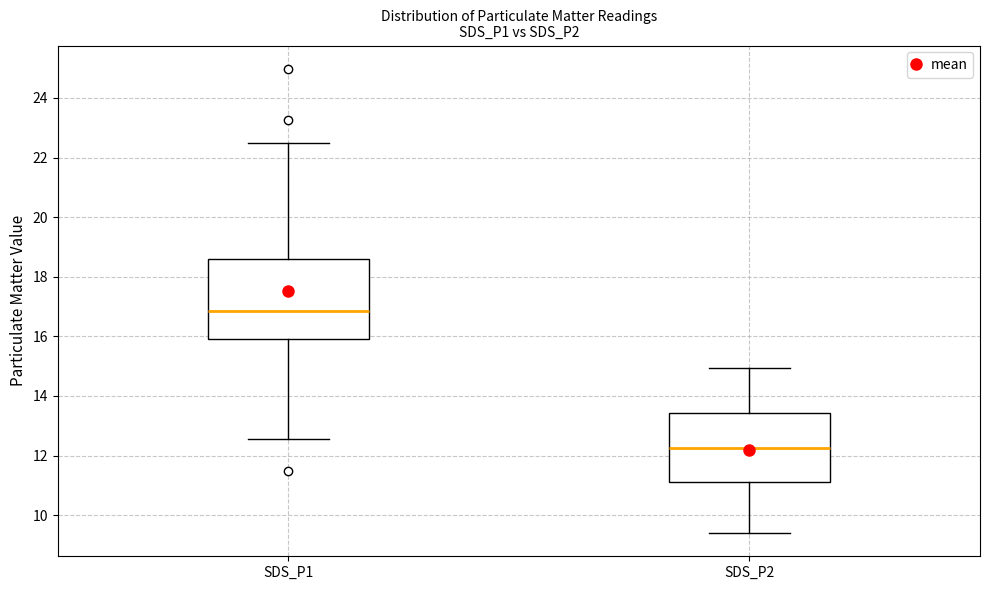

Which box has the highest median line?

SDS_P1